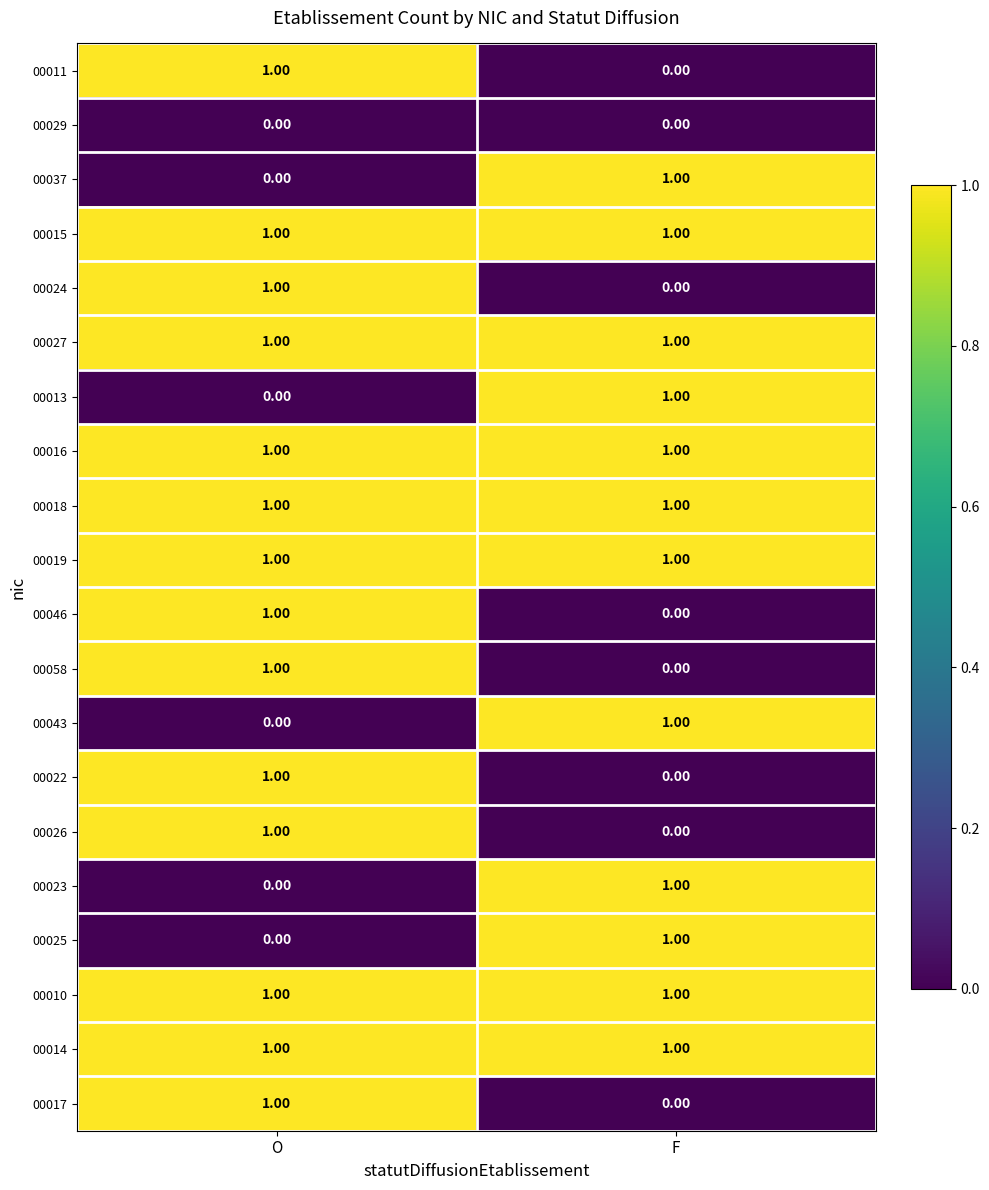

Where is 00046 nearest to the value 0?

F